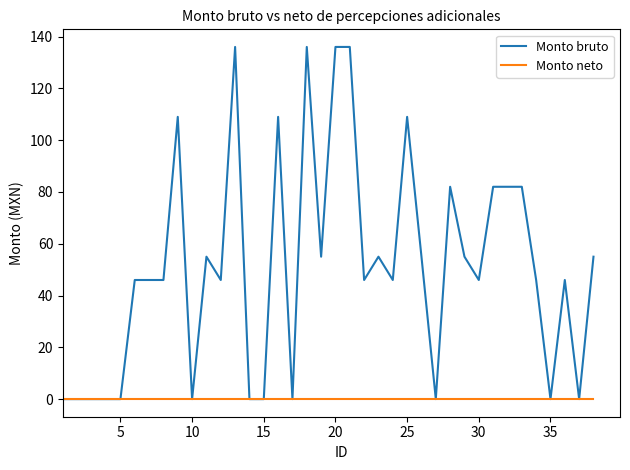

What are all the series names shown in the legend?

Monto bruto, Monto neto